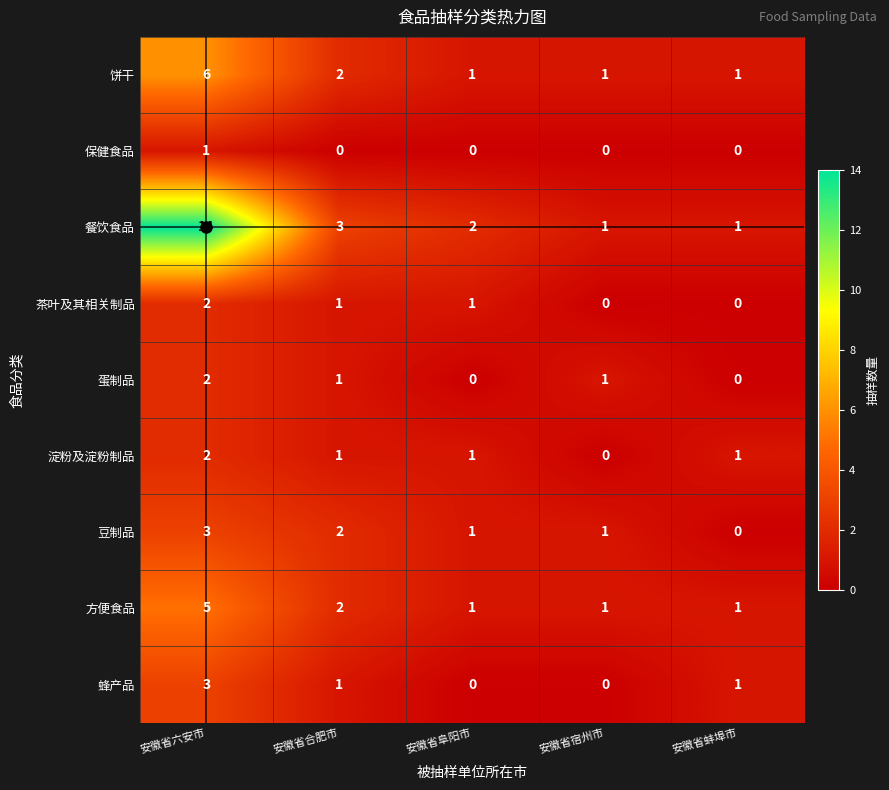

Is it true that 方便食品 equals 1 at 安徽省阜阳市?

True